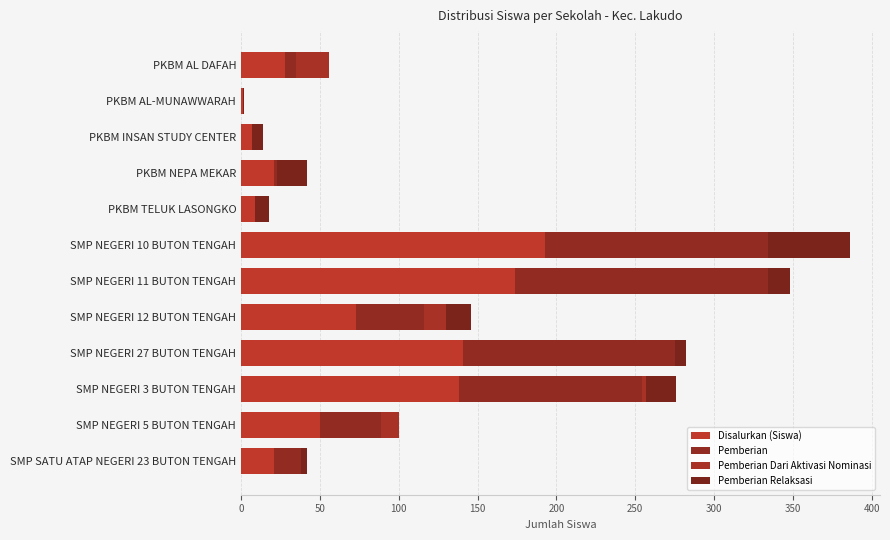

Which series has the largest total across all categories?

Disalurkan (Siswa)